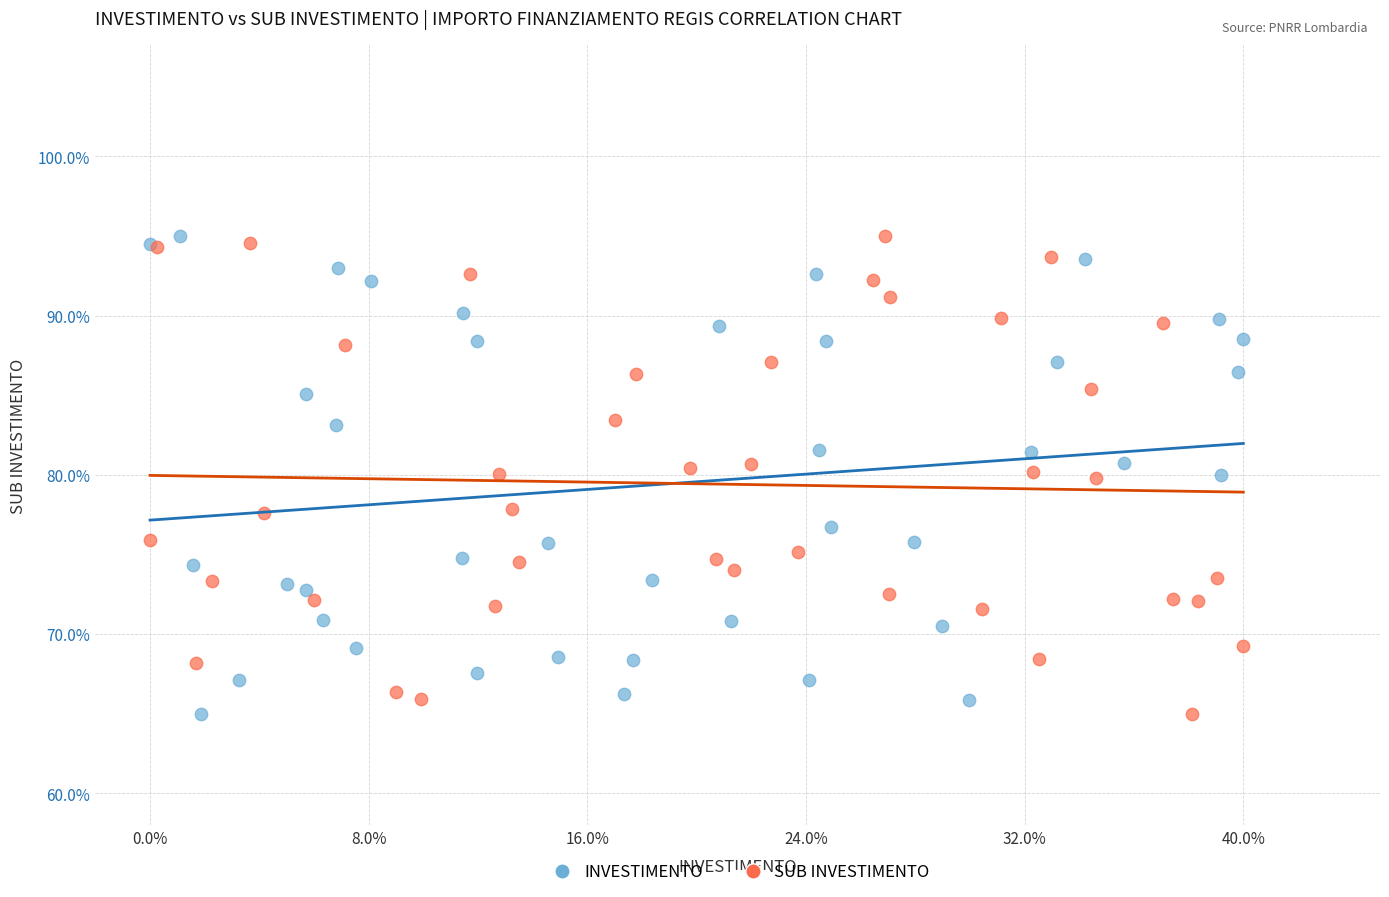

What are all the series names shown in the legend?

INVESTIMENTO, SUB INVESTIMENTO